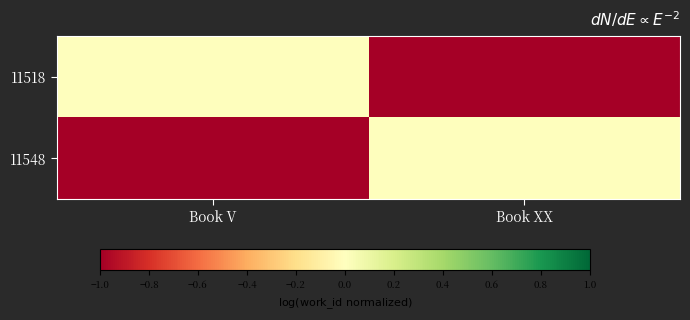

What is the spread (max minus min) of values at Book V?

1